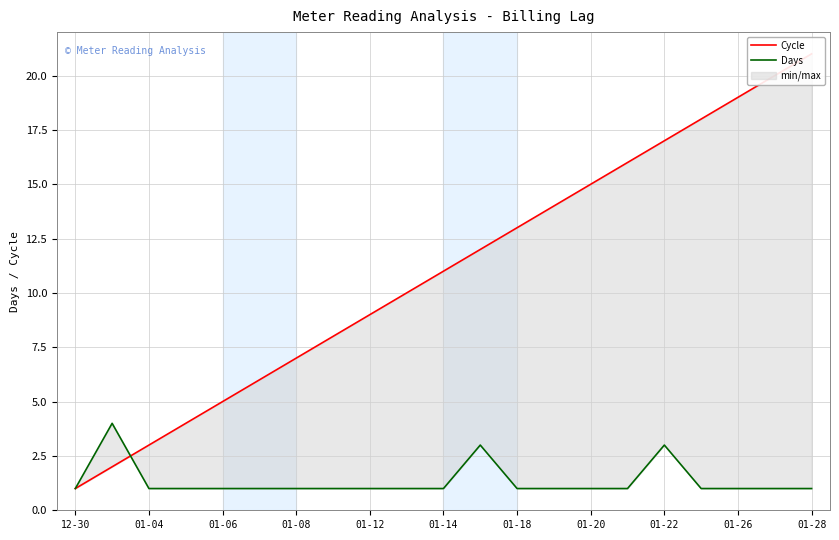

How many lines are shown in the chart?

2